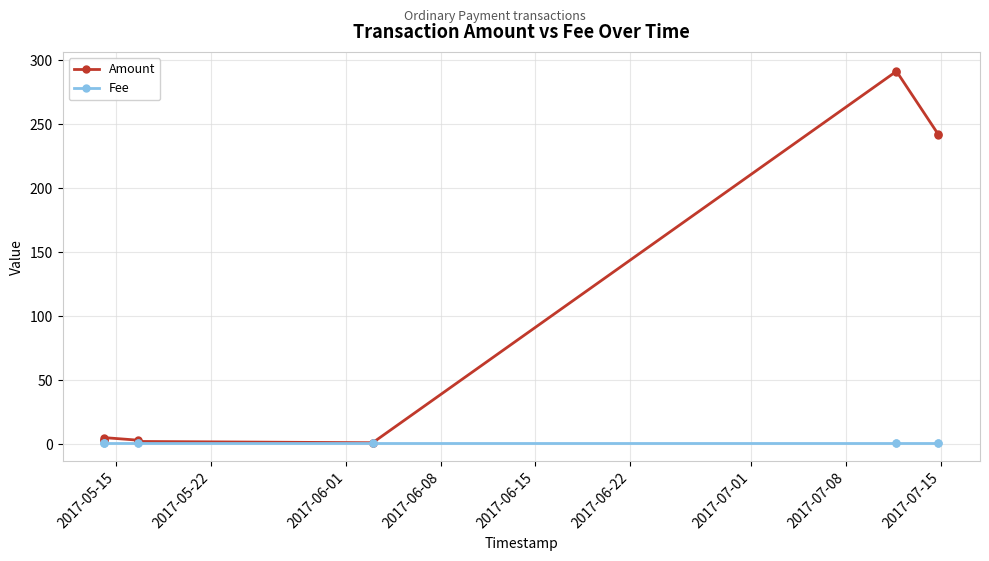

List the series in order of their overall mean, highest first.

Amount, Fee